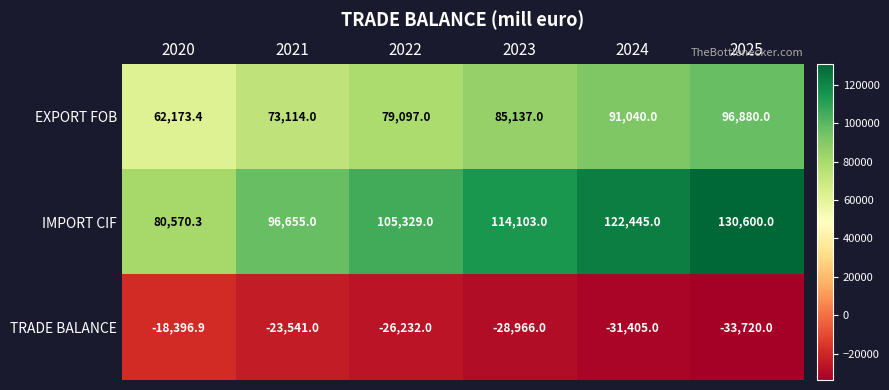

What is the greatest value displayed?

130600.0